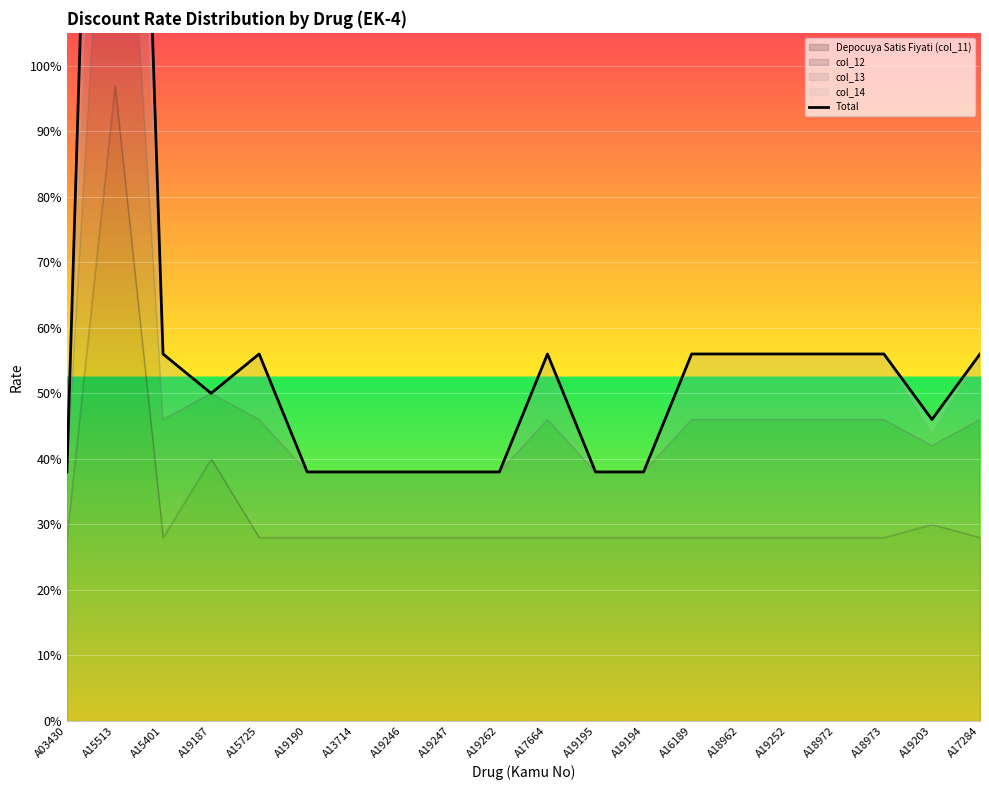

Is it true that the value at A15725 is 1.0?

False